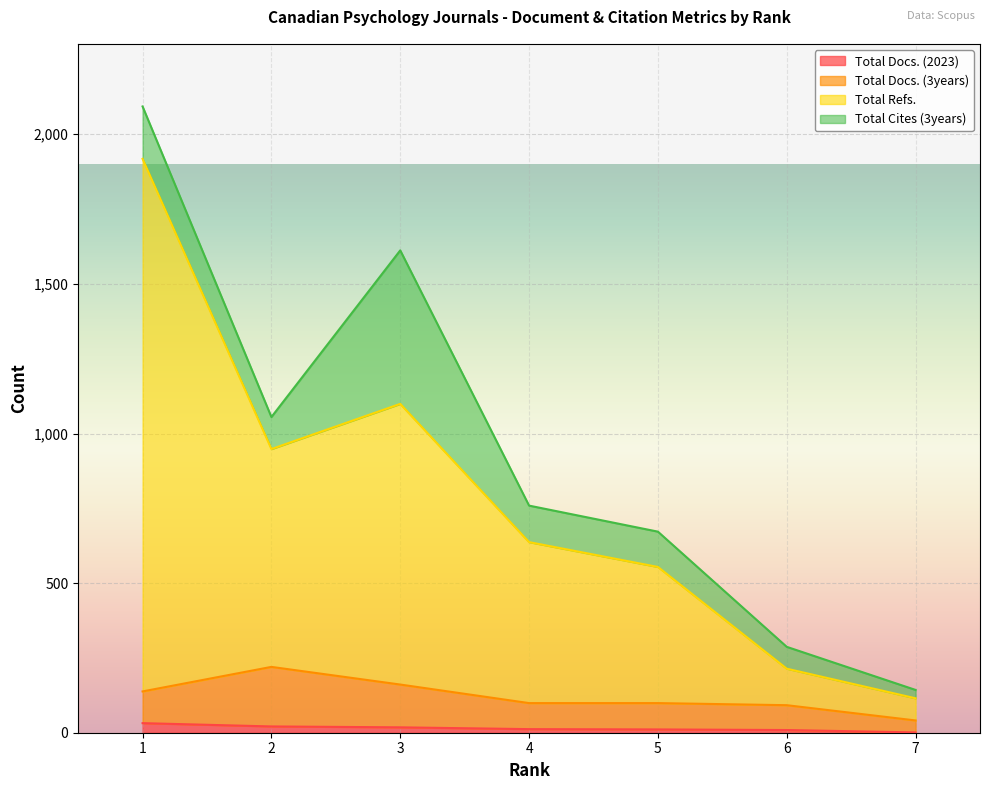

The Total Docs. (3years) series shows 57 at 3. True or false?

False